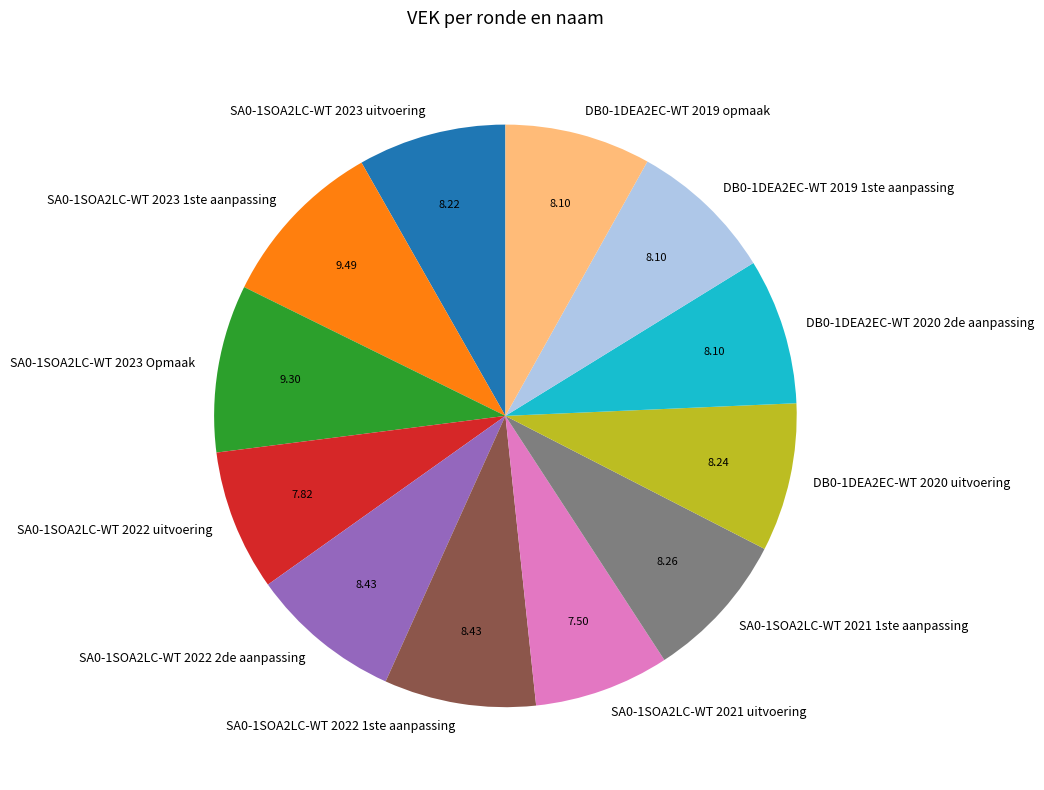

Is there any slice that represents more than half of the pie?

No